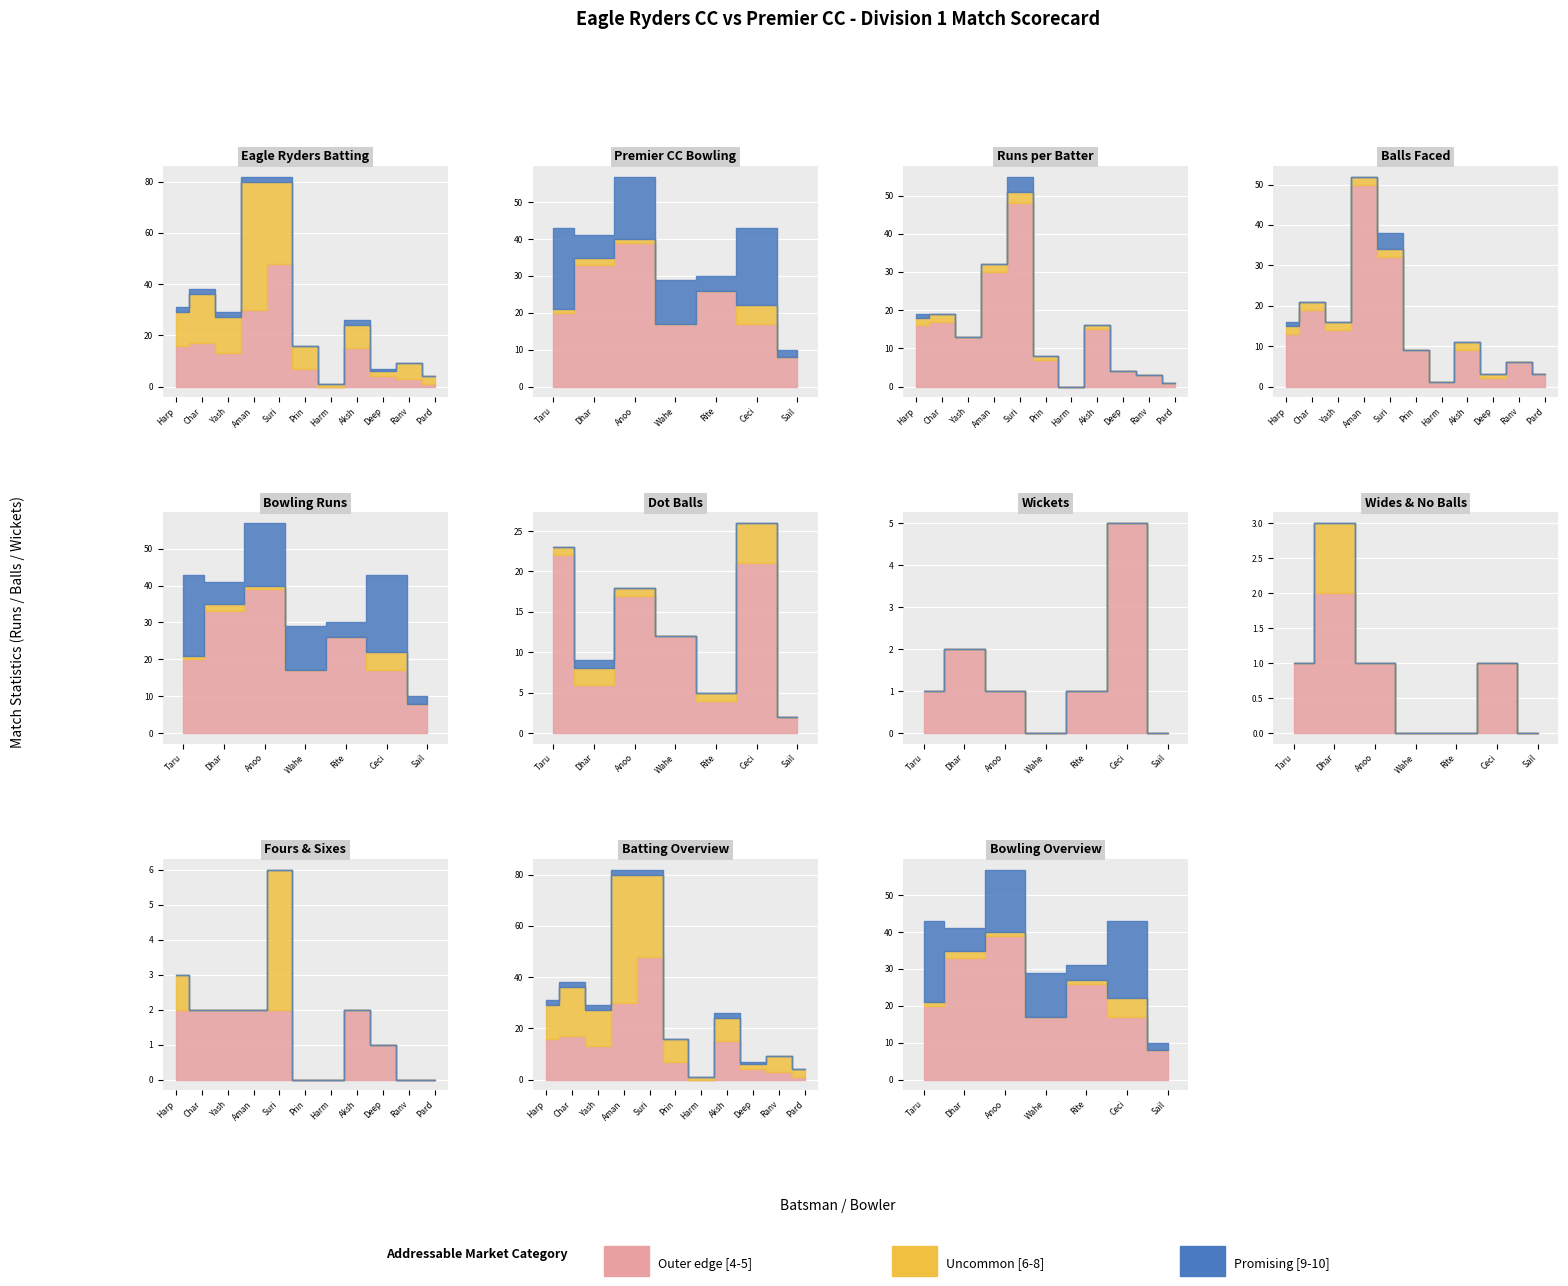

True or false: Balls has a value of 7 at Harpreet Sahota.

False